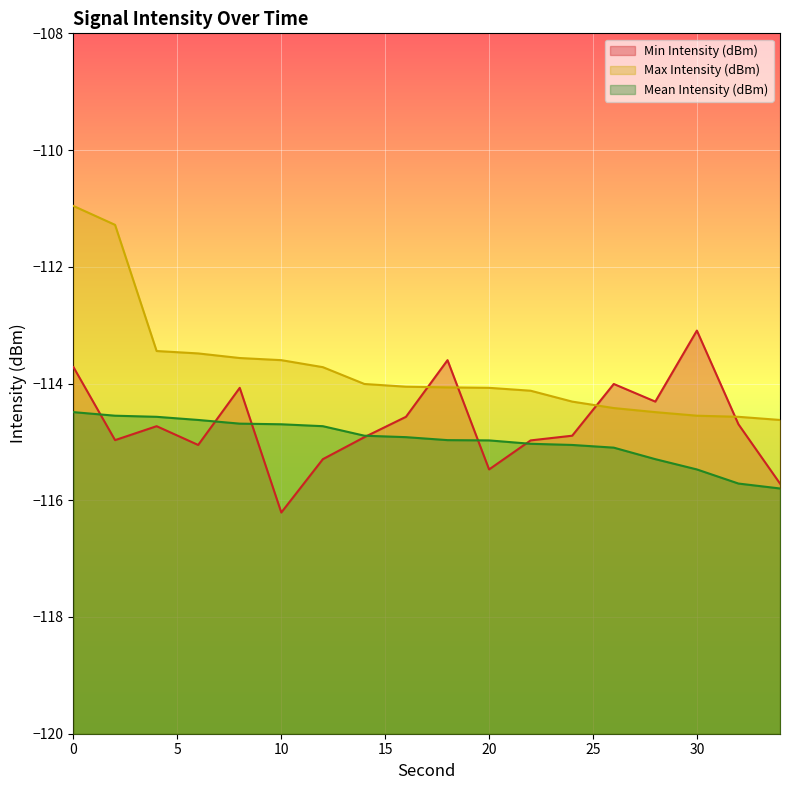

True or false: Max Intensity (dBm) has more than 1 interior local peaks.

False